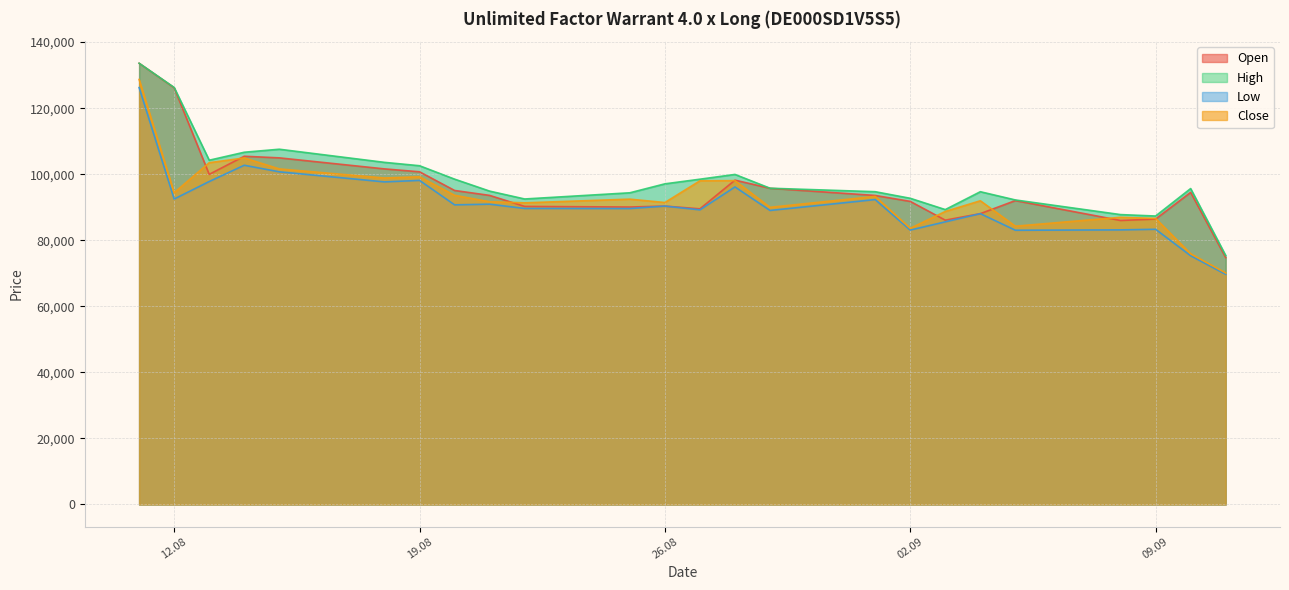

Between 13.08.2025 and 18.08.2025, which series saw the biggest shift?

Close